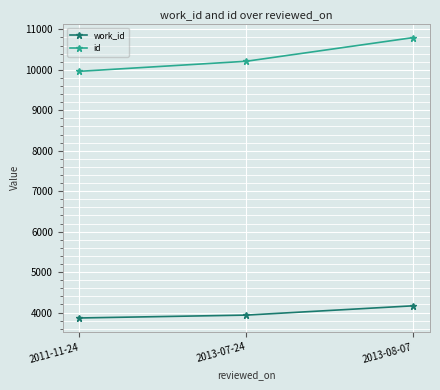

What is the label of the 2nd point from the right?

2013-07-24